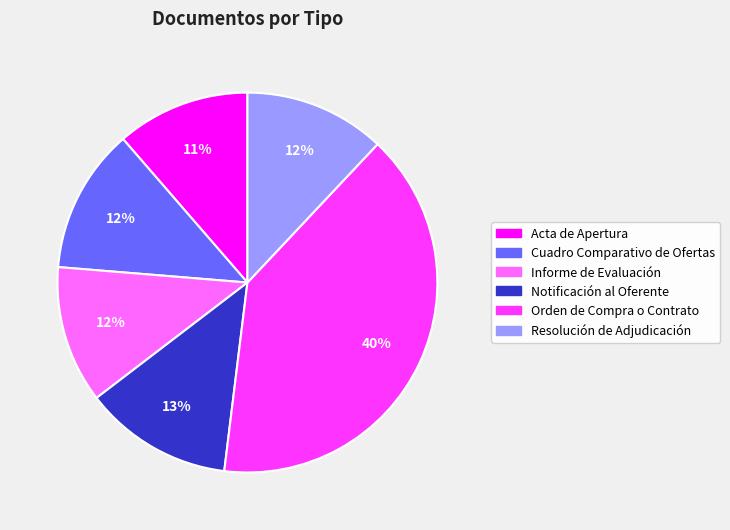

Is the sum of Notificación al Oferente and Cuadro Comparativo de Ofertas greater than half?

No